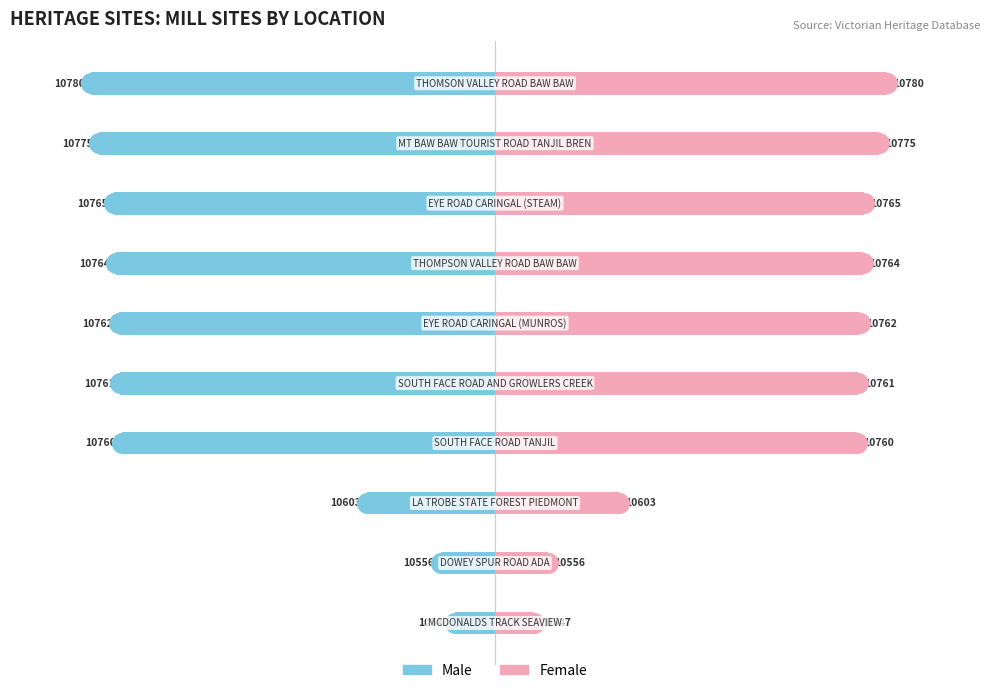

Which series has the widest spread of Y values?

Male